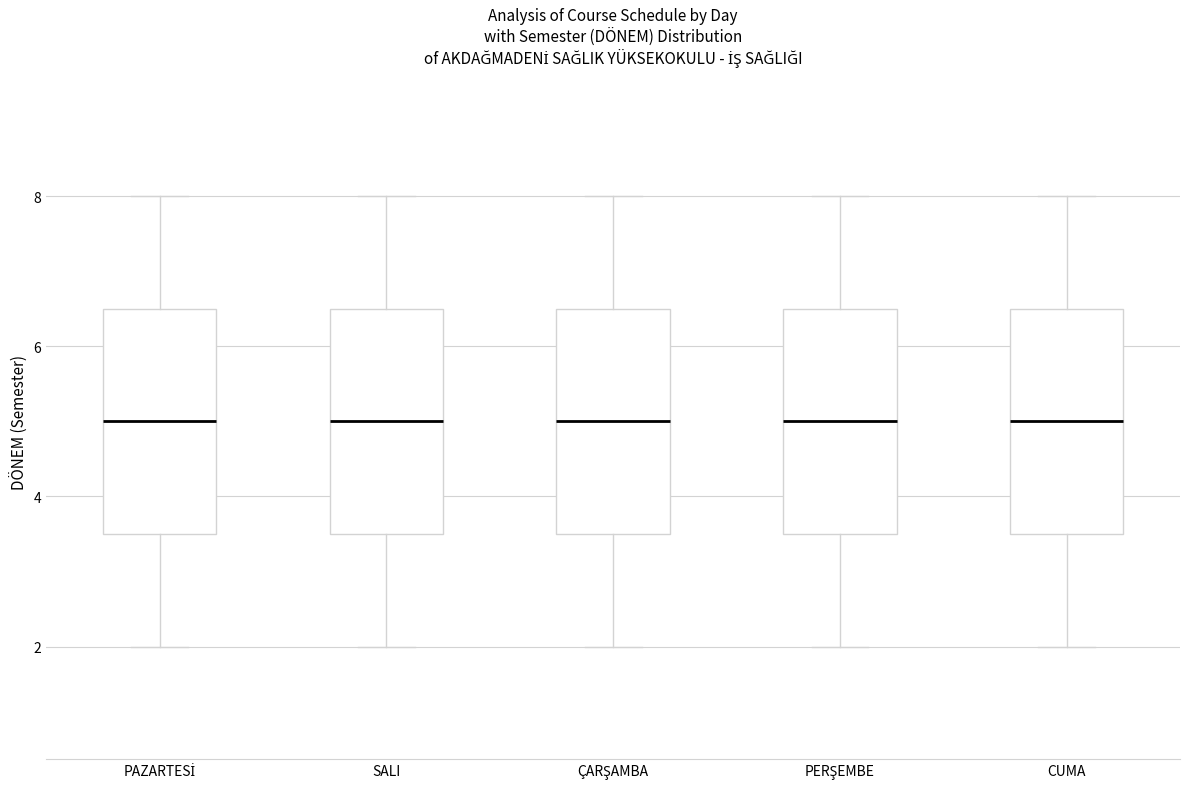

Reading left to right, read every box against the y-axis: the position of its median line, the range the box covers, and the ends of its whiskers. The values are not printed on the chart, so give them approximately, as read against the axis.

PAZARTESİ: median 5.0, box 3.6 to 6.6, whiskers 2.0 to 8.0
SALI: median 5.0, box 3.6 to 6.6, whiskers 2.0 to 8.0
ÇARŞAMBA: median 5.0, box 3.6 to 6.6, whiskers 2.0 to 8.0
PERŞEMBE: median 5.0, box 3.6 to 6.6, whiskers 2.0 to 8.0
CUMA: median 5.0, box 3.6 to 6.6, whiskers 2.0 to 8.0